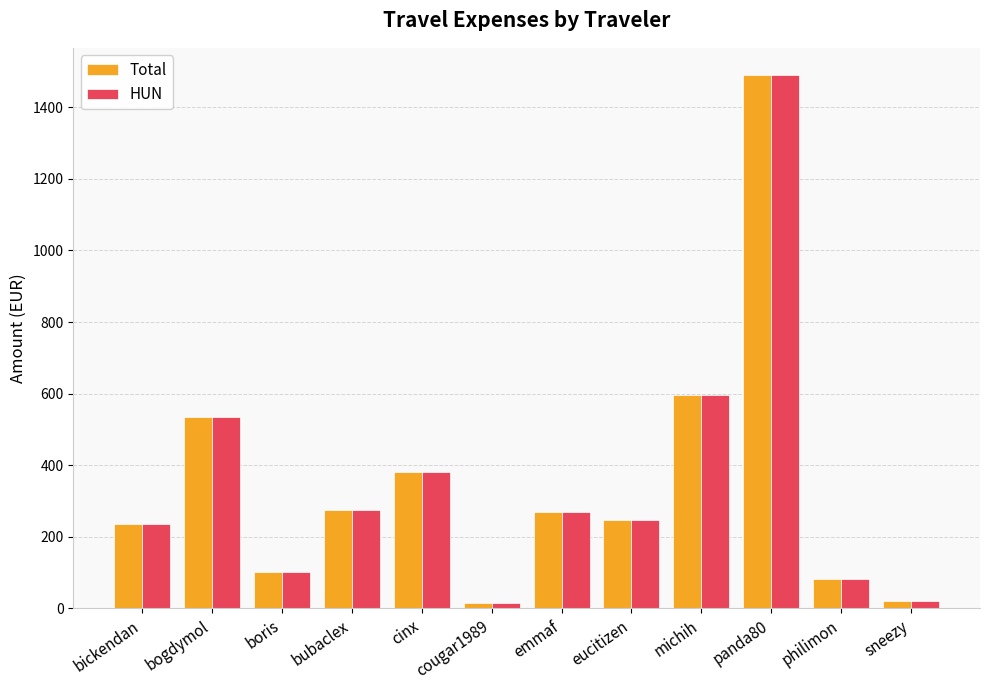

What value does the HUN series have at bogdymol?

535.3